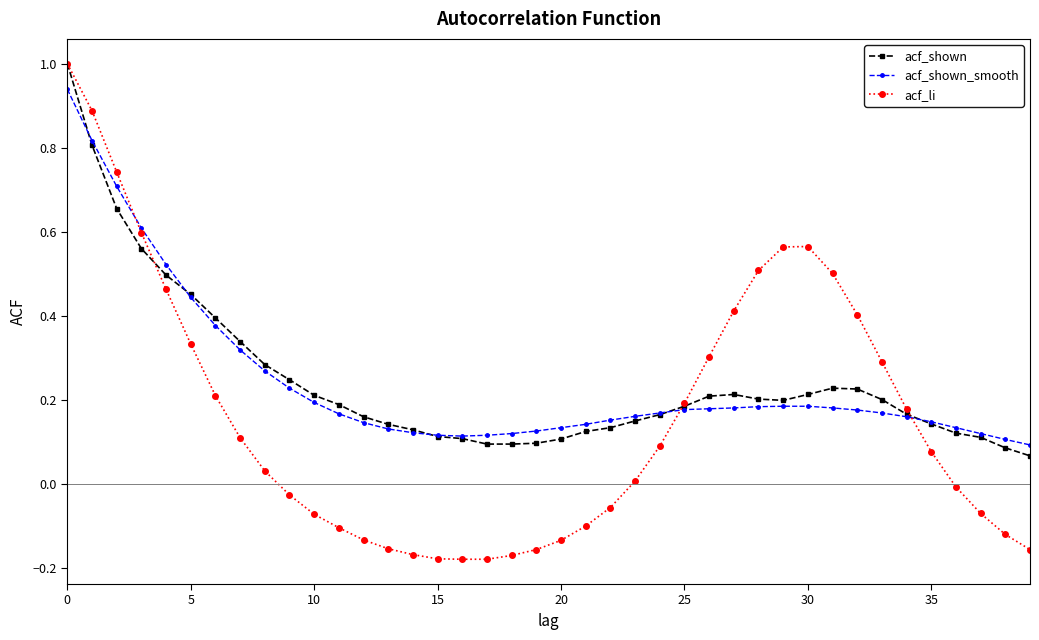

True or false: acf_shown has more than 1 points higher than both neighbors.

True